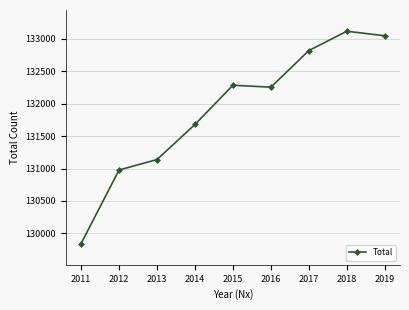

Which label corresponds to the smallest value in the chart?

2011